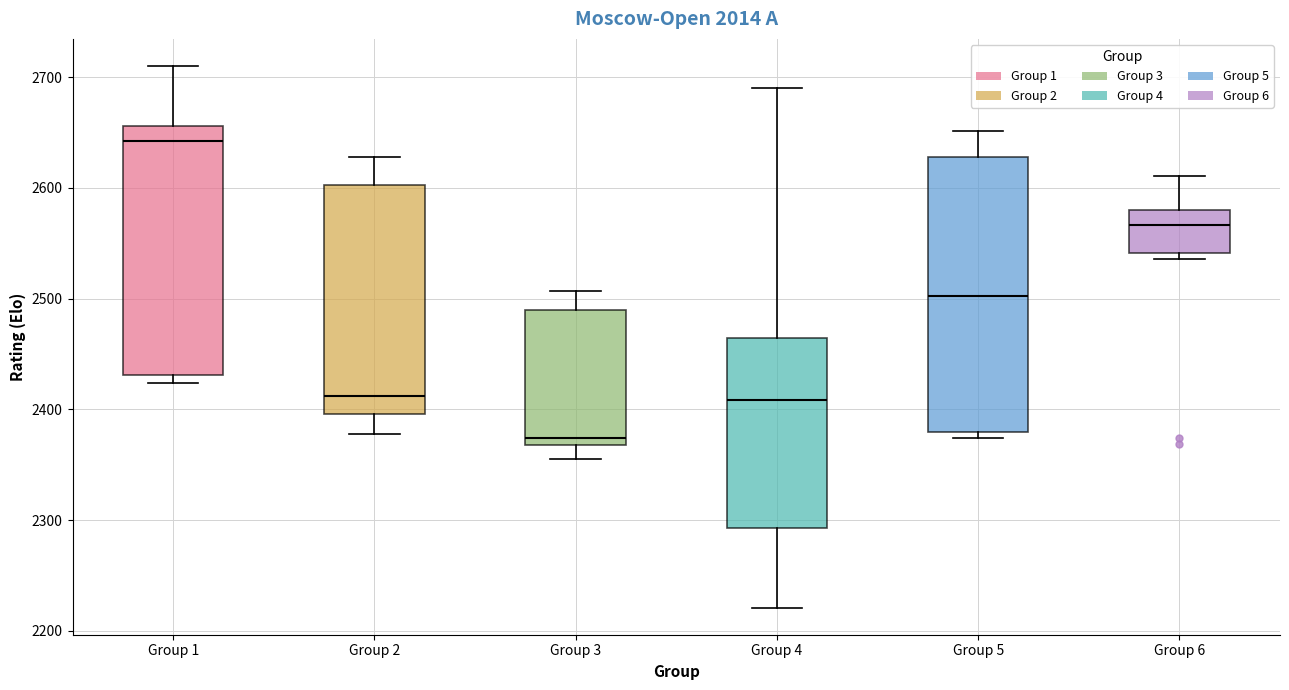

Reading left to right, read every box against the y-axis: the position of its median line, the range the box covers, and the ends of its whiskers. The values are not printed on the chart, so give them approximately, as read against the axis.

Group 1: median 2640, box 2430 to 2660, whiskers 2420 to 2710
Group 2: median 2410, box 2400 to 2600, whiskers 2380 to 2630
Group 3: median 2370 (just above the box's lower edge), box 2370 to 2490, whiskers 2360 to 2510
Group 4: median 2410, box 2290 to 2460, whiskers 2220 to 2690
Group 5: median 2500, box 2380 to 2630, whiskers 2370 to 2650
Group 6: median 2570, box 2540 to 2580, whiskers 2540 (just below the box's lower edge) to 2610